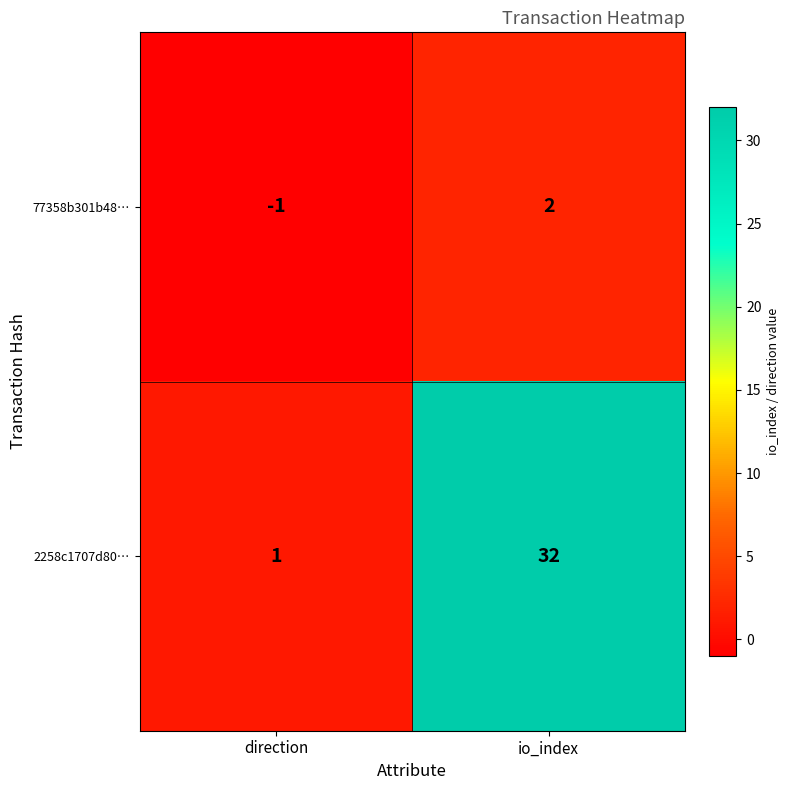

The value of 2258c1707d80… at direction is 1. True or false?

True